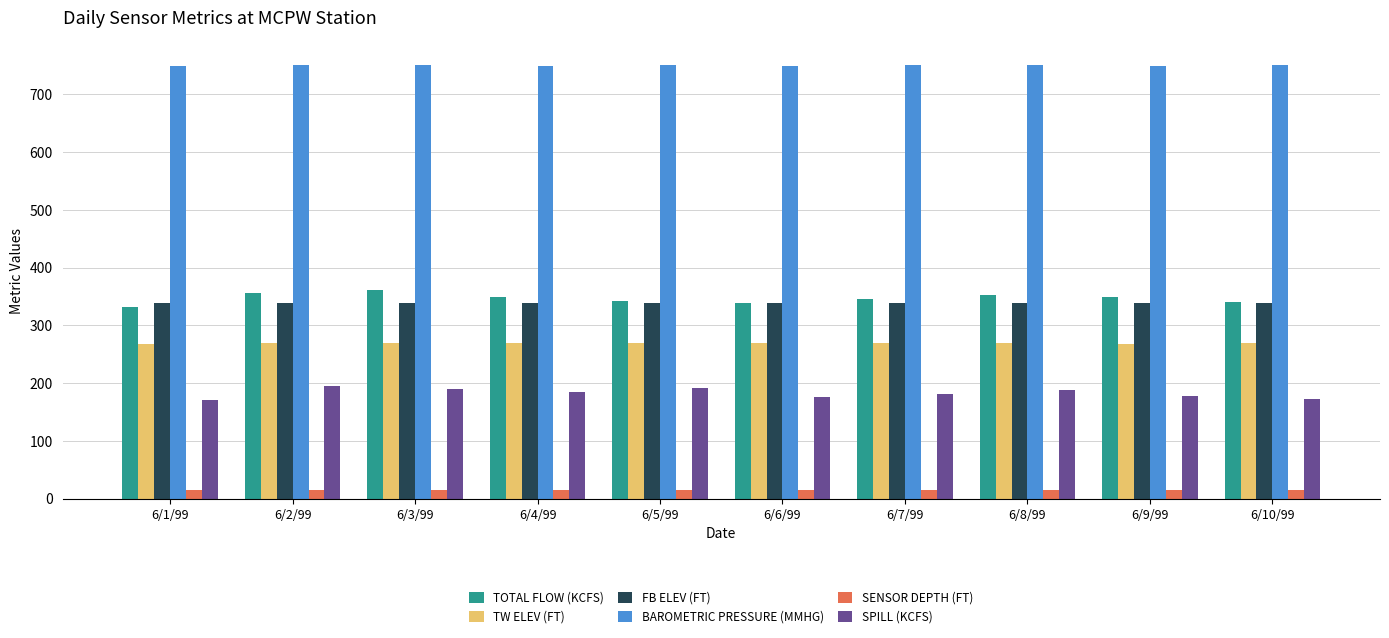

Is it true that SENSOR DEPTH (FT) equals 15.0 at 6/6/99?

True